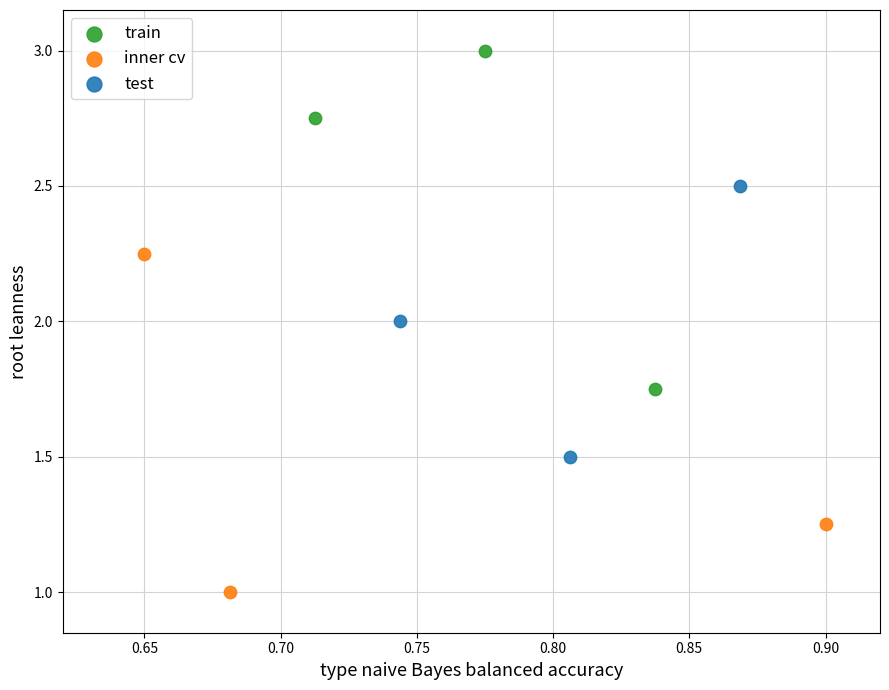

Which series contains the lowest Y value?

inner cv